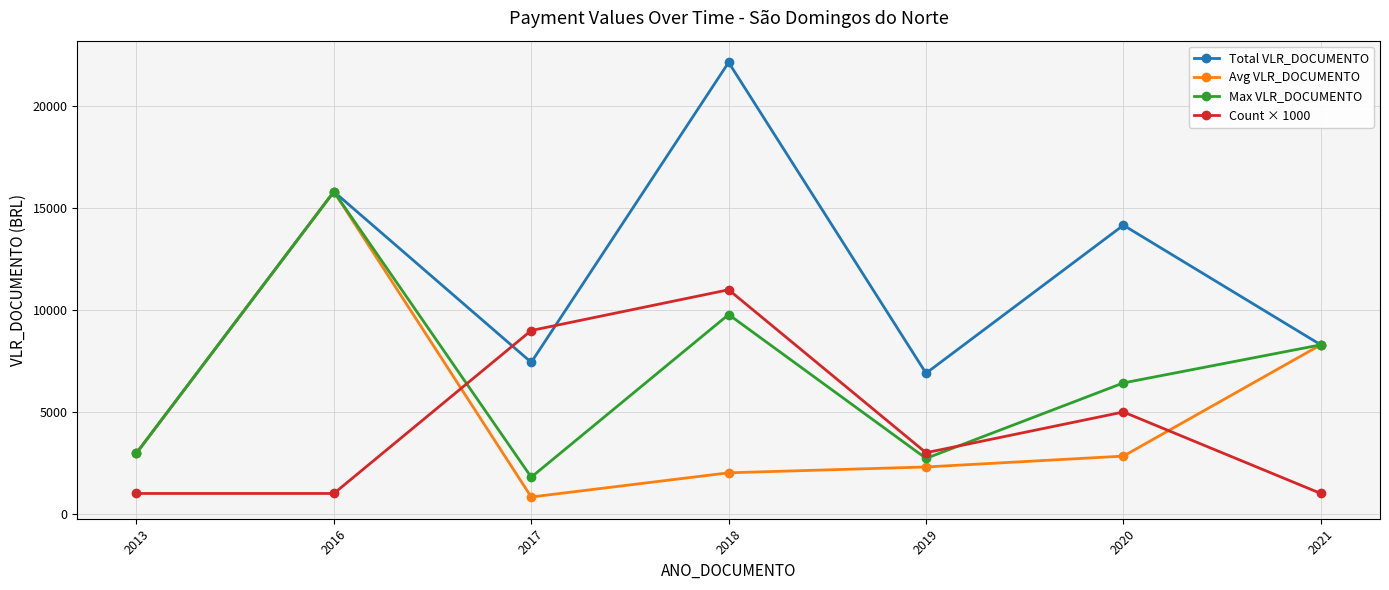

How many interior local valleys does the Max VLR_DOCUMENTO series have?

2